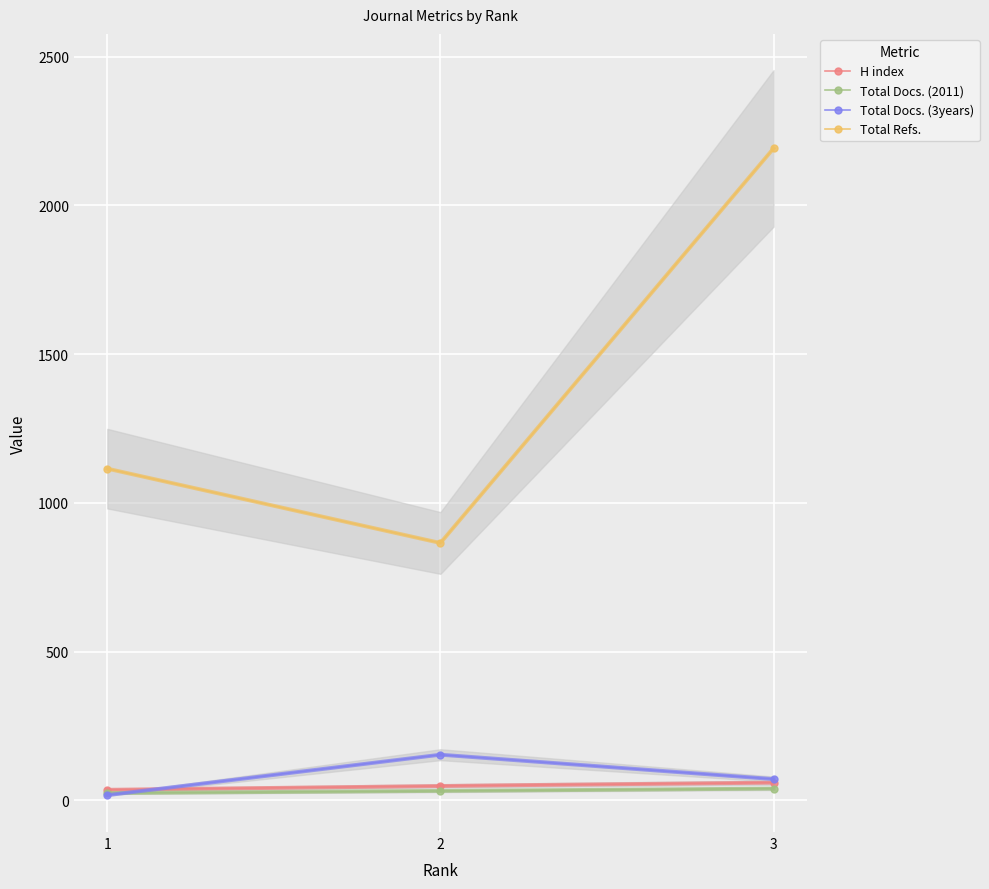

What is the average value of the H index series?

47